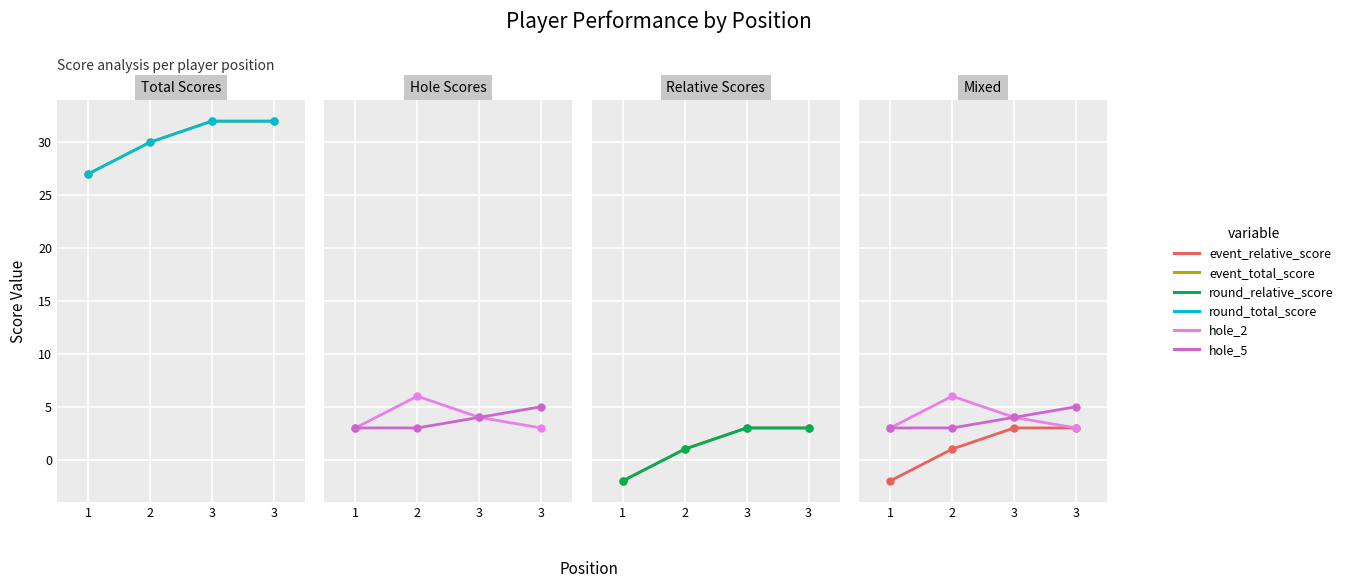

Reading left to right, what are all the values shown in this chart?

event_total_score: 27	30	32	32
round_total_score: 27	30	32	32
hole_2: 3	6	4	3
hole_5: 3	3	4	5
event_relative_score: -2	1	3	3
round_relative_score: -2	1	3	3